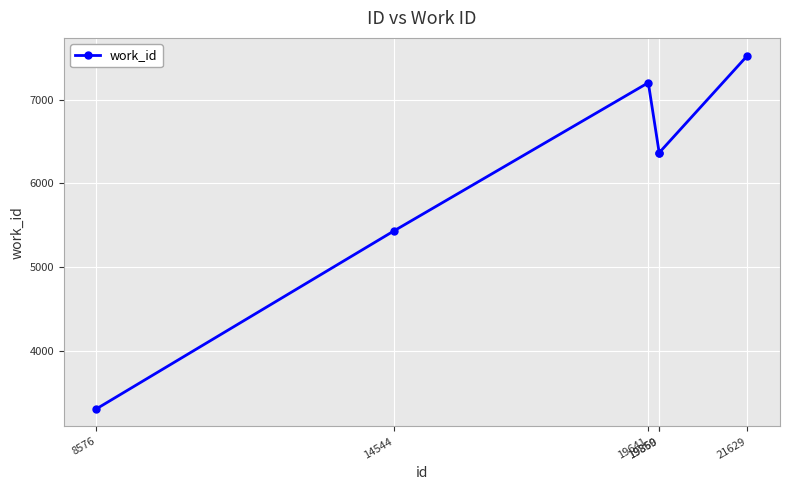

What is the difference between the maximum and second lowest values?

2091